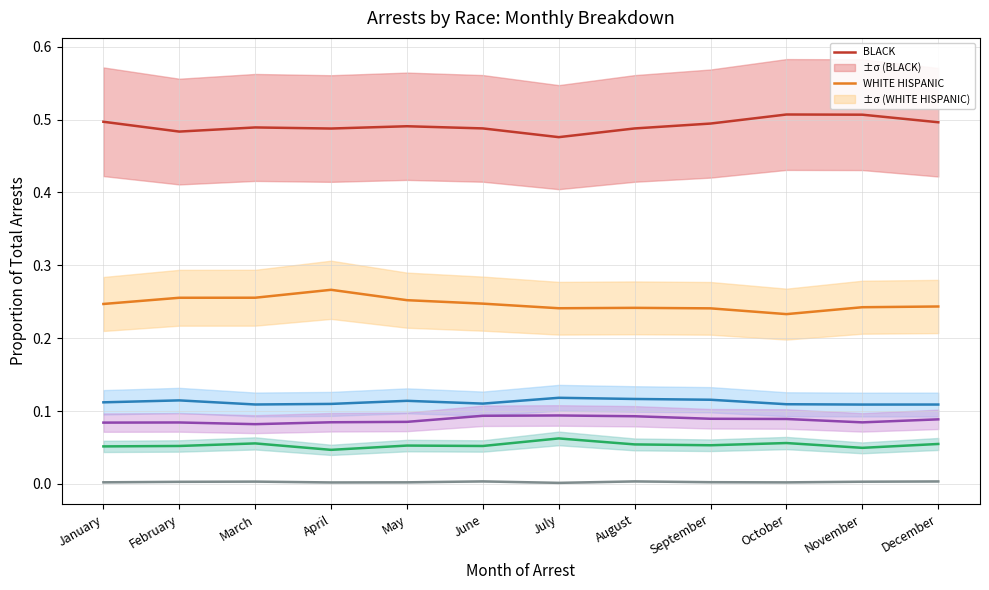

True or false: WHITE and AMERICAN INDIAN/ALASKAN NATIVE cross at least once.

False